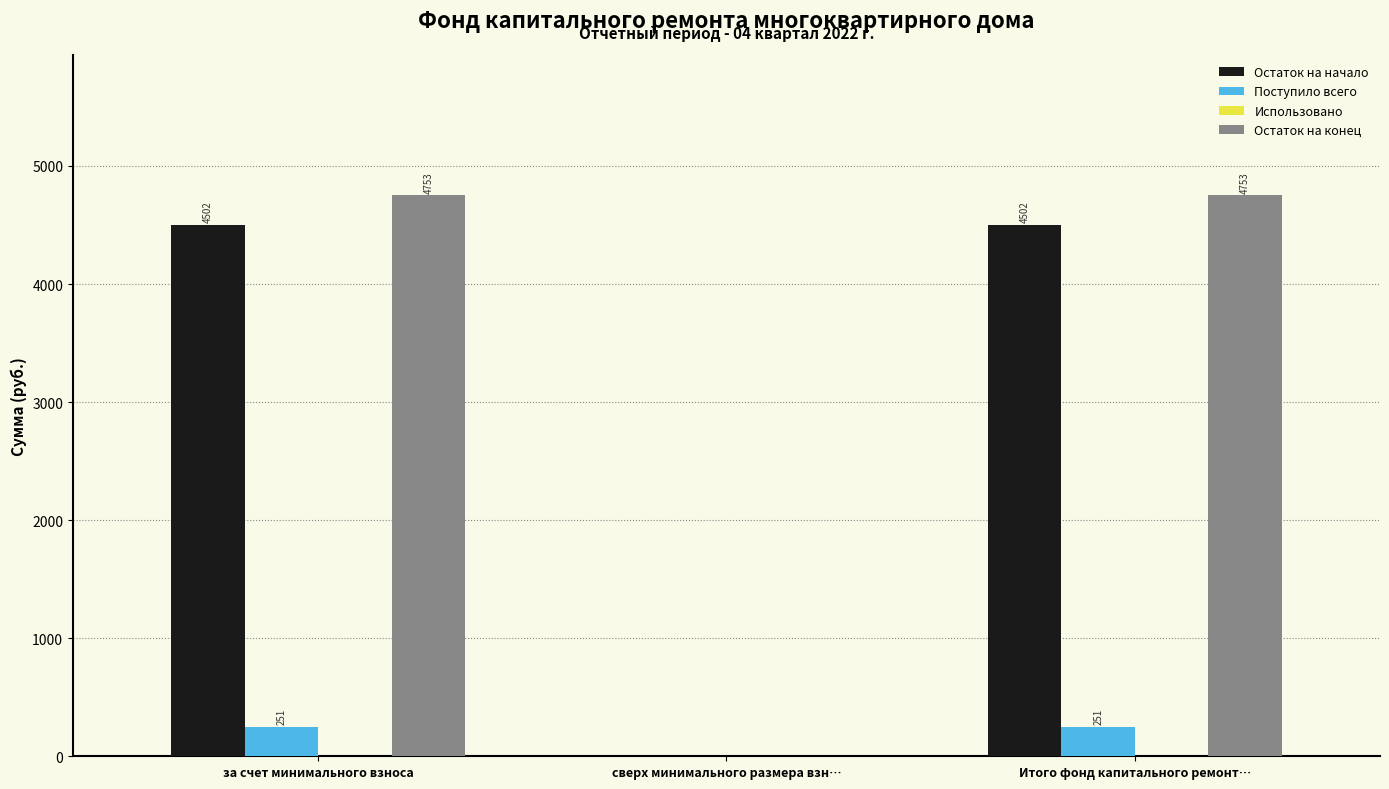

The value of Поступило всего at Итого фонд капитального ремонт… is 251.1. True or false?

True